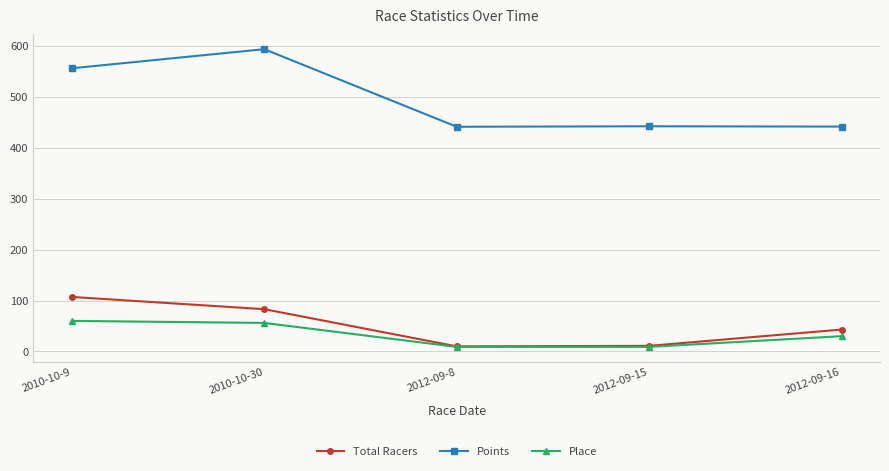

What is the average value of the Total Racers series?

50.8